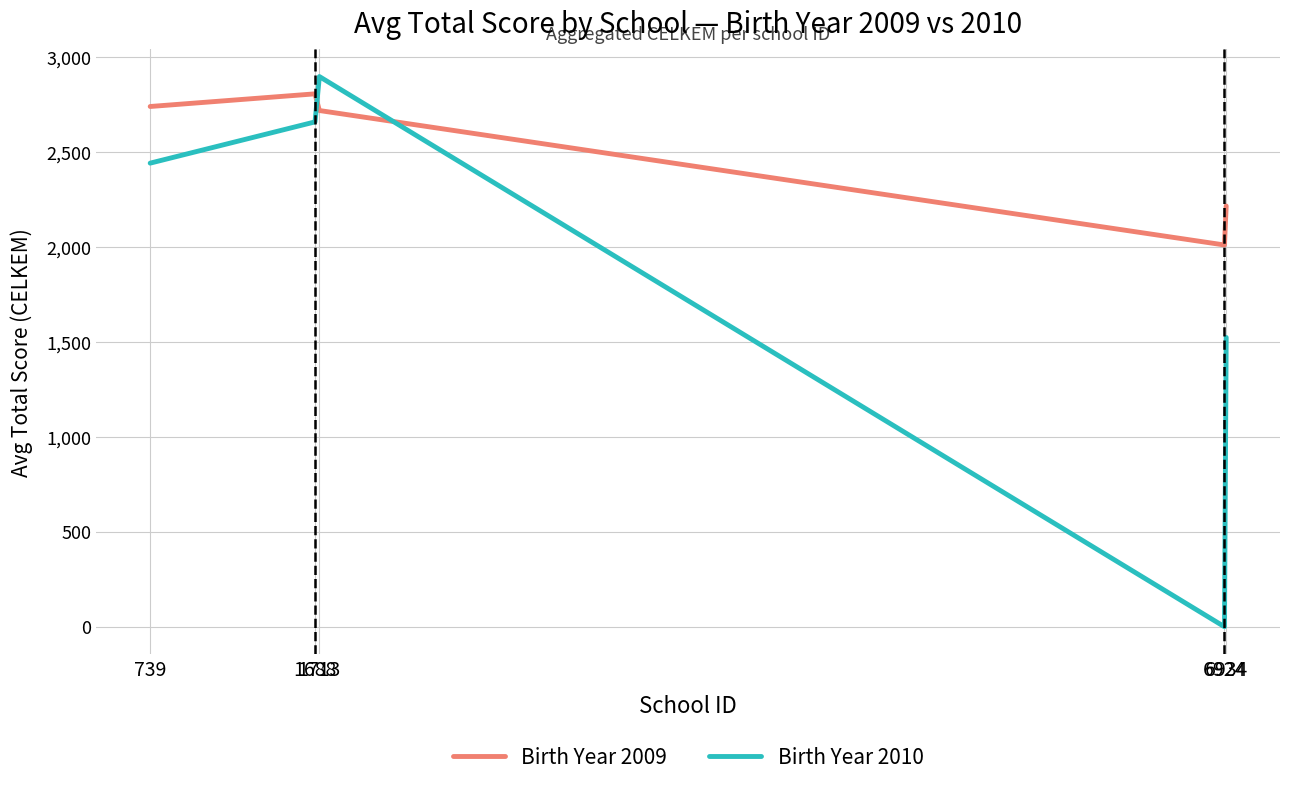

Which category has the lowest value in the Birth Year 2009 series?

6924